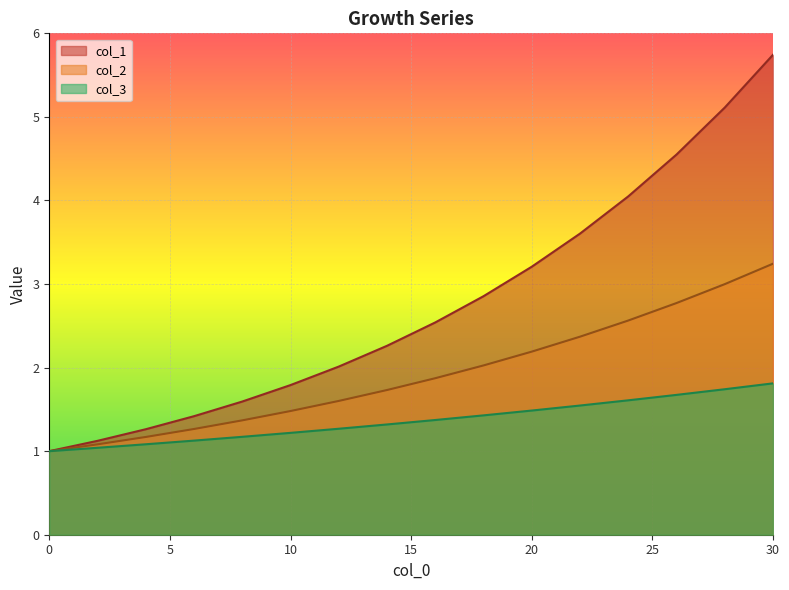

How many lines are shown in the chart?

3